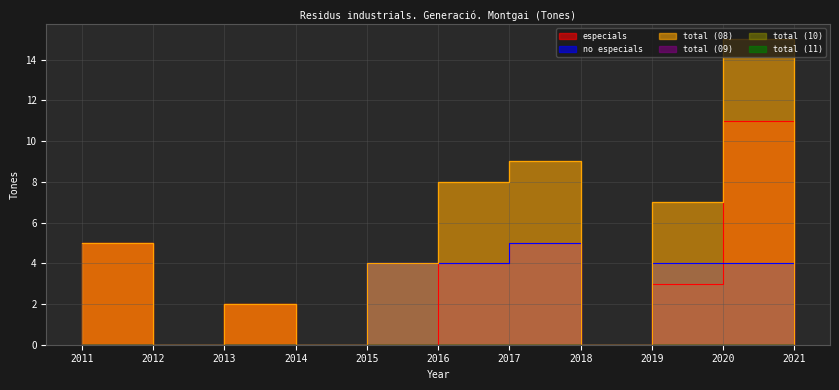

What is the difference between the maximum and minimum values in the especials series?

11